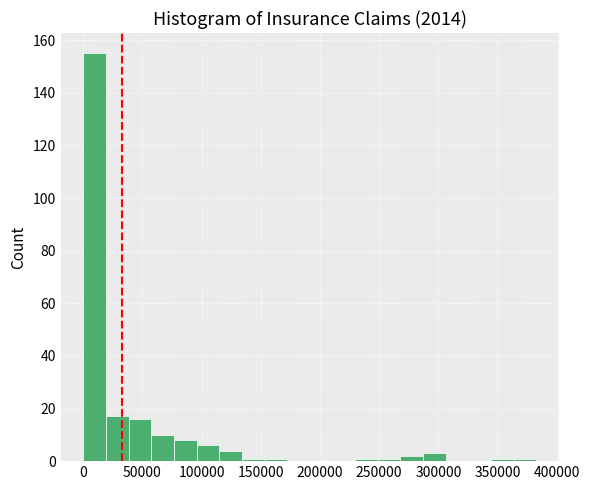

Around what value on the x-axis is the tallest bar? Give the approximate position of its centre, as read against the axis.

10000